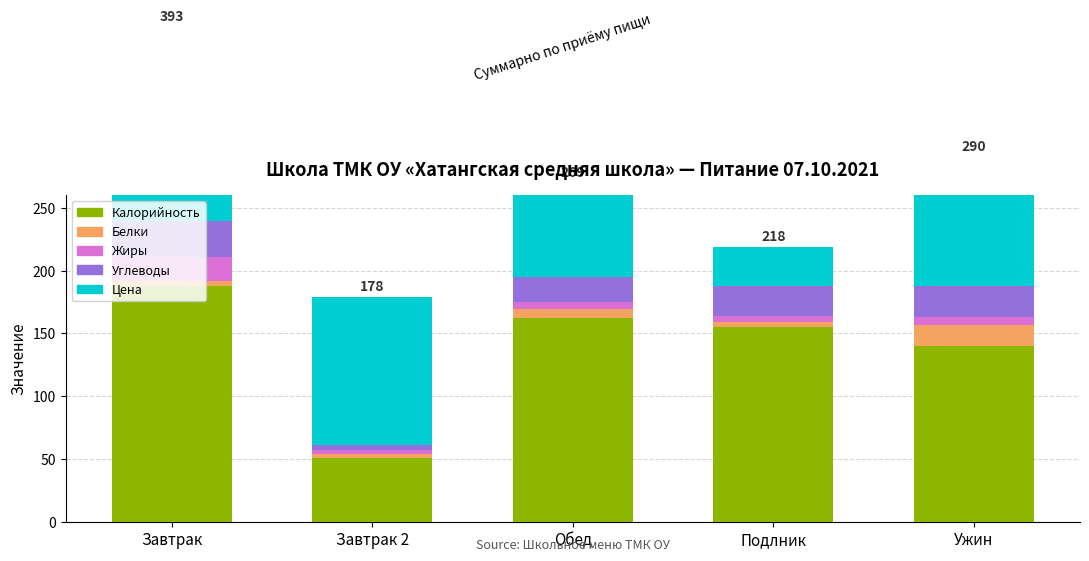

What is the sum of the Цена values at Обед and Подлник?

104.7